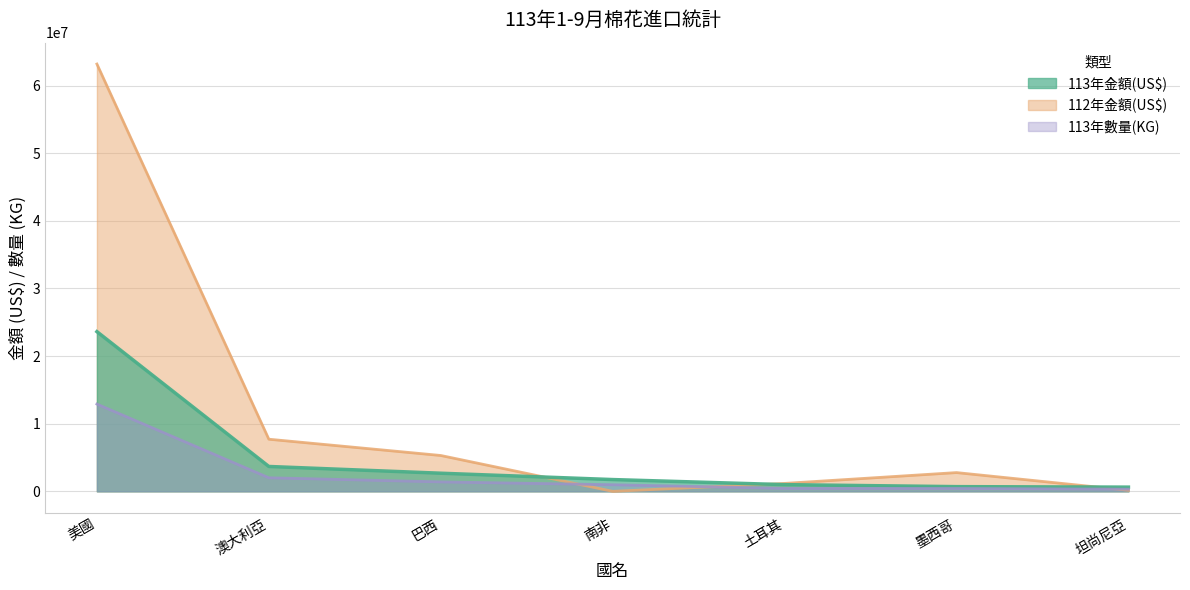

How many categories are shown in the chart?

7